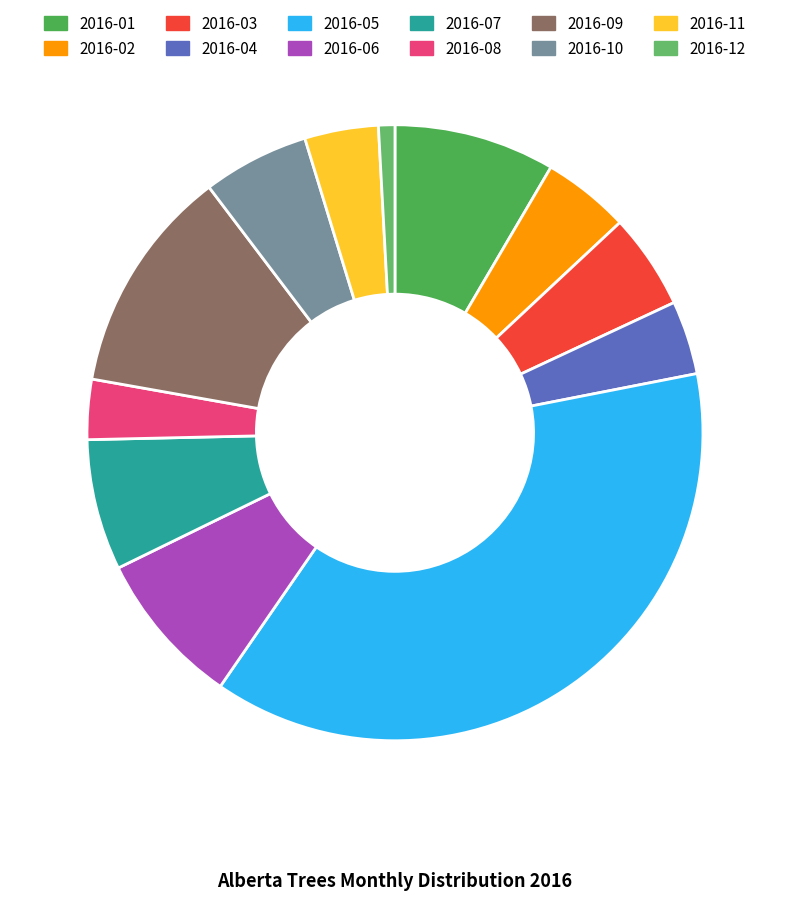

To the nearest percent, what is the difference between the largest and smallest slice percentages?

37%